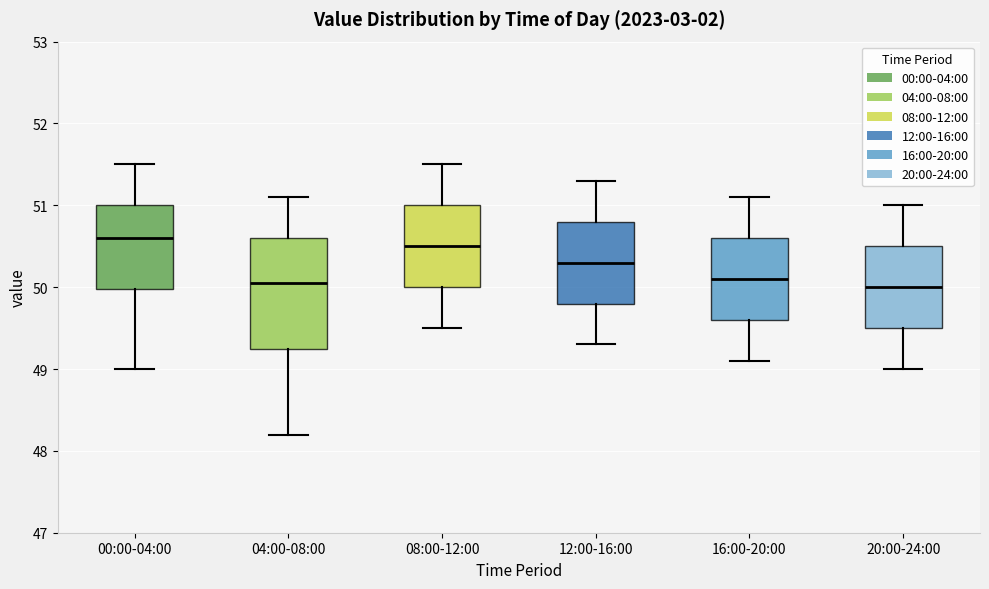

Where does the median line of the box for 04:00-08:00 sit on the y-axis? The values are not printed on the chart, so give them approximately, as read against the axis.

50.1